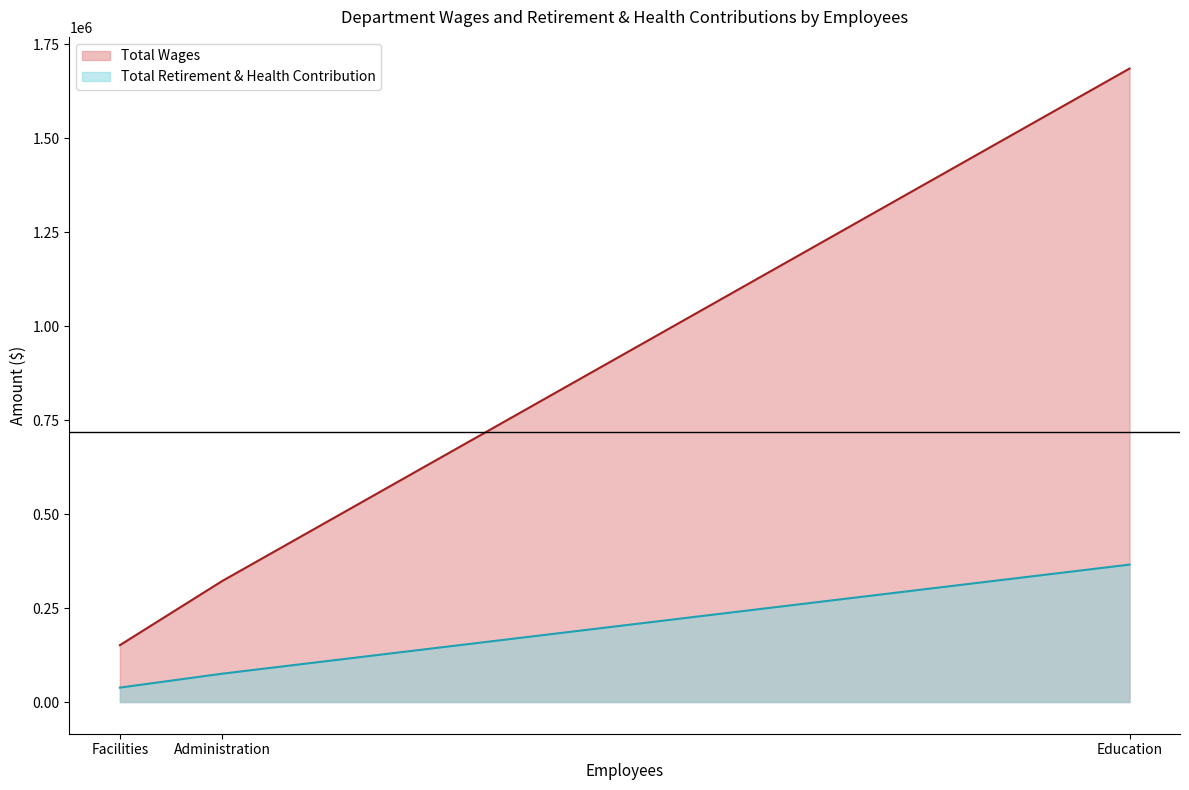

Read the Total Retirement & Health Contribution value at Education.

365637